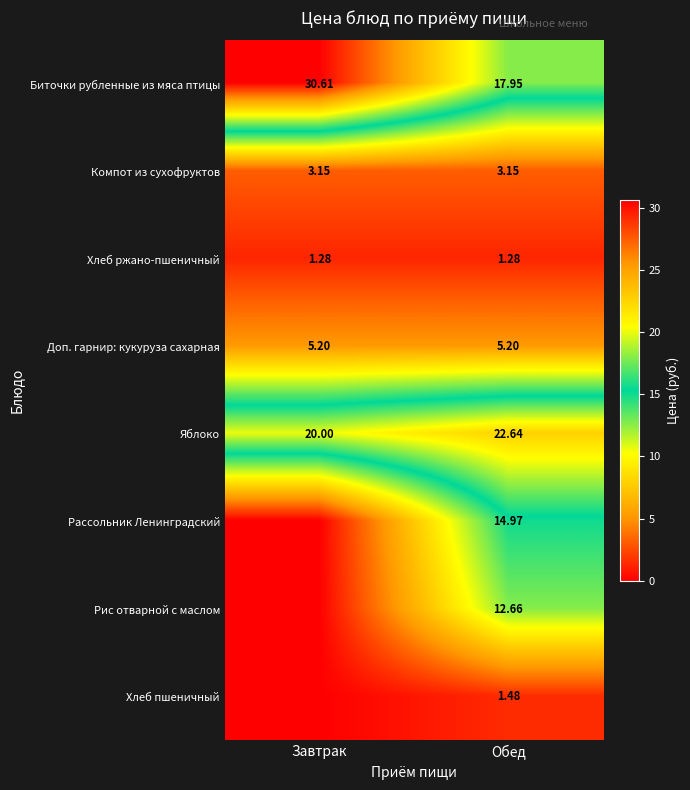

What is the highest value of the Яблоко series?

22.6